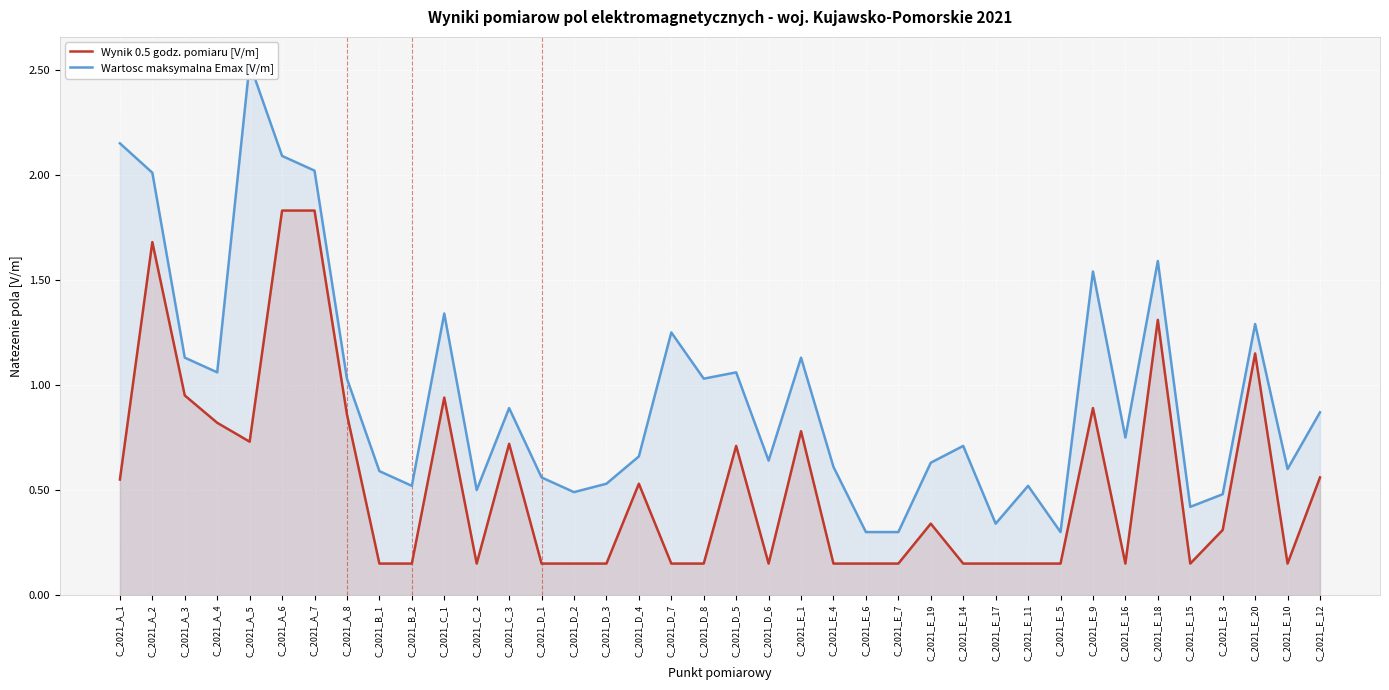

Between C_2021_A_5 and C_2021_E_4, which series saw the biggest shift?

Wartosc maksymalna Emax [V/m]